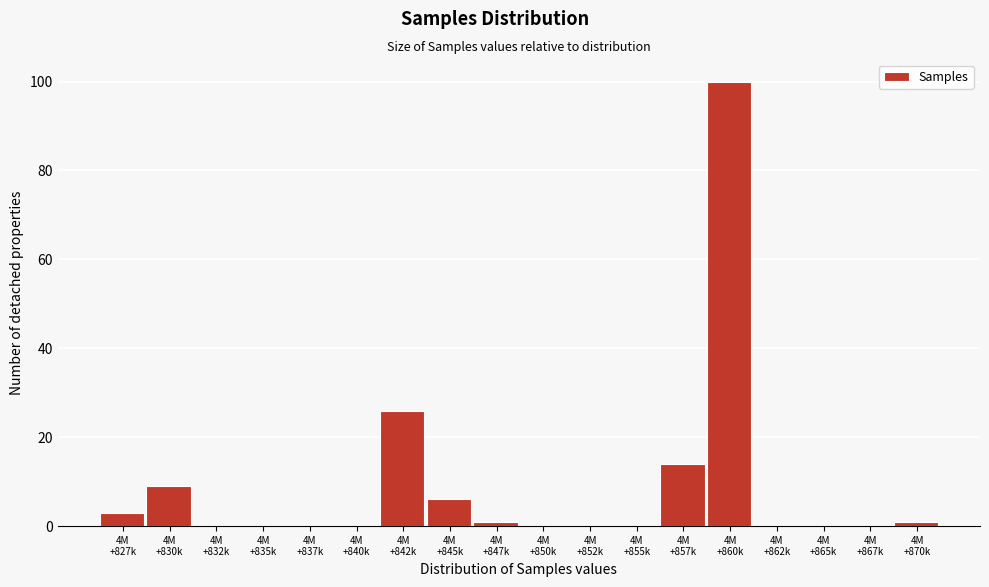

What is the greatest value displayed?

100